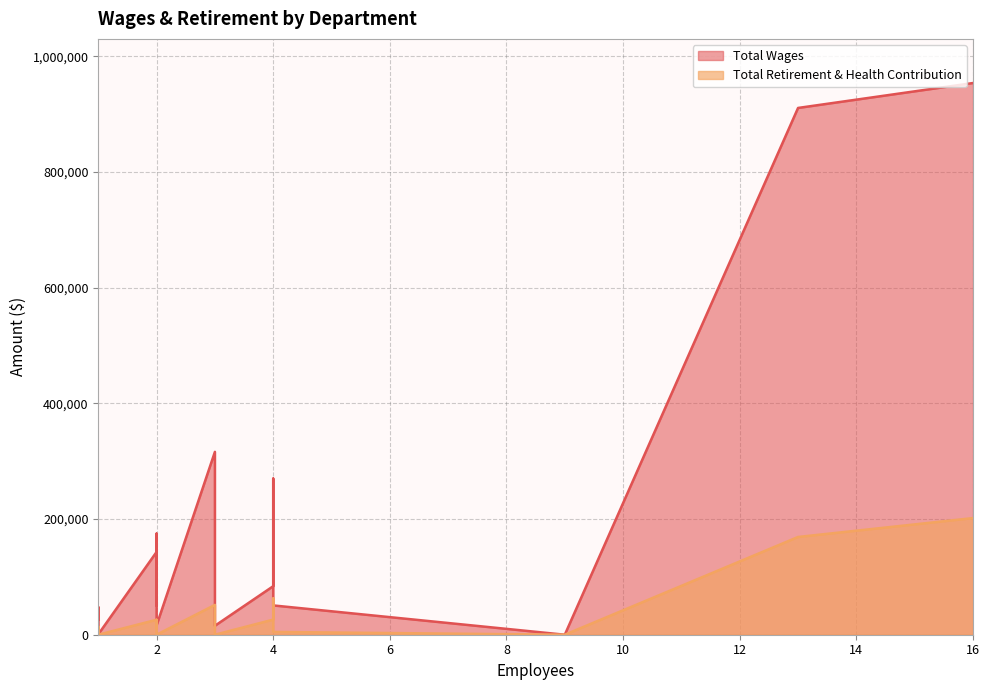

True or false: Total Retirement & Health Contribution and Total Wages cross at least once.

False